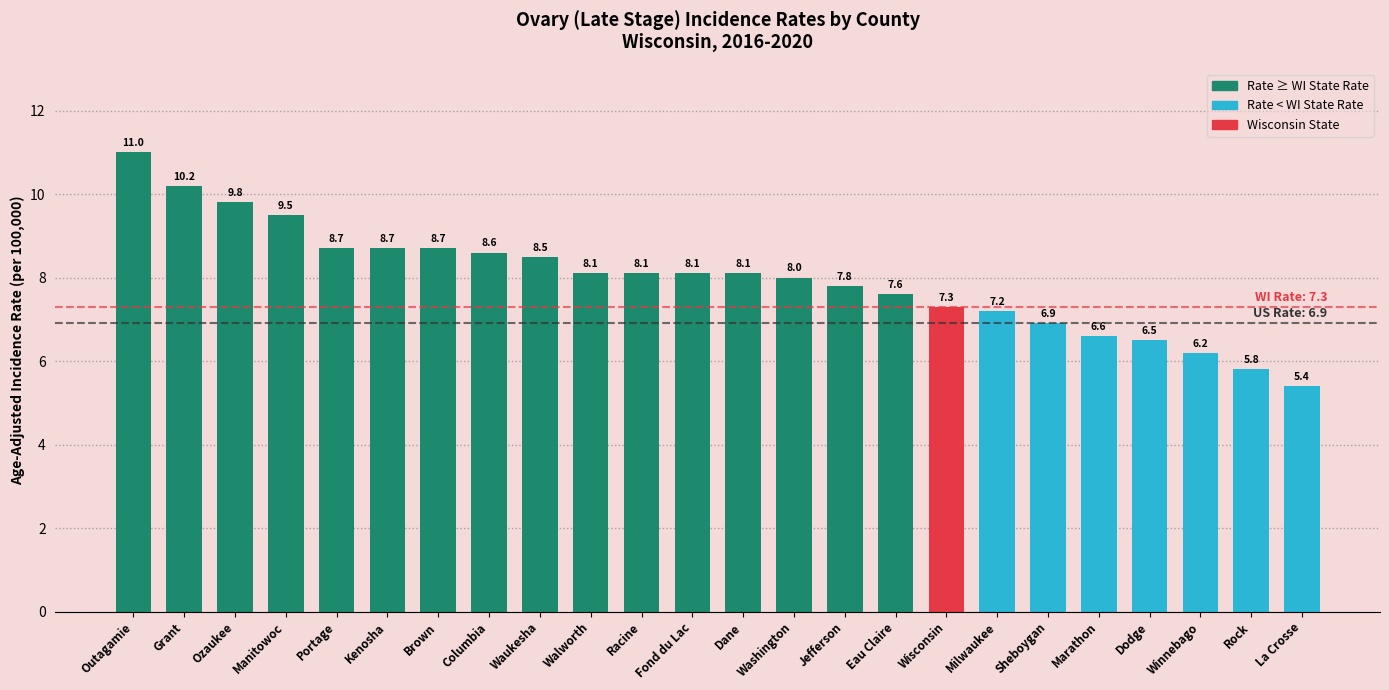

How many series are shown in this chart?

1